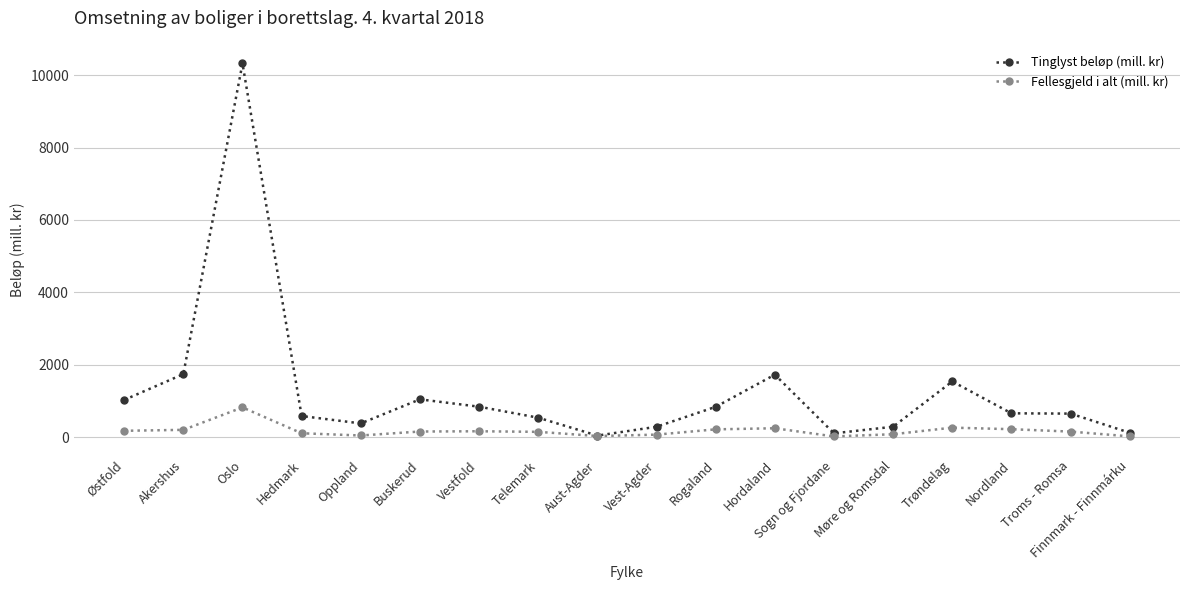

At which label does Tinglyst beløp (mill. kr) first exceed 657?

Østfold